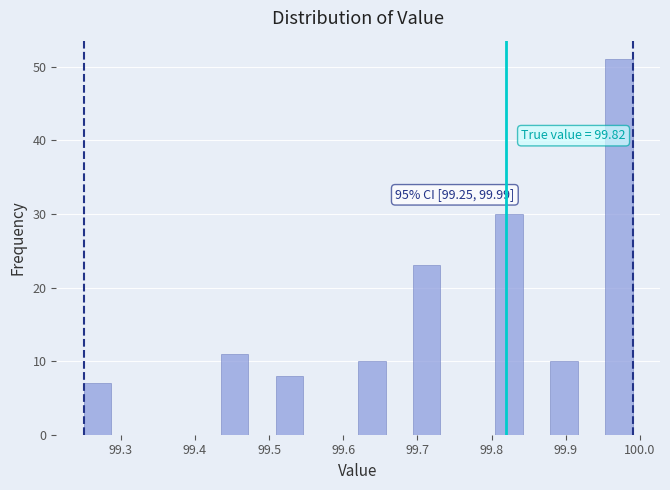

Around what value on the x-axis is the tallest bar? Give the approximate position of its centre, as read against the axis.

99.97